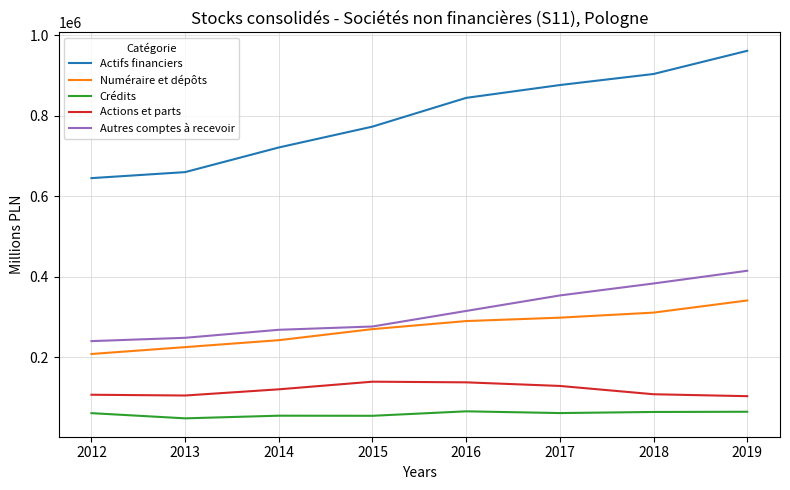

Is it true that Autres comptes à recevoir equals 180965 at 2018?

False